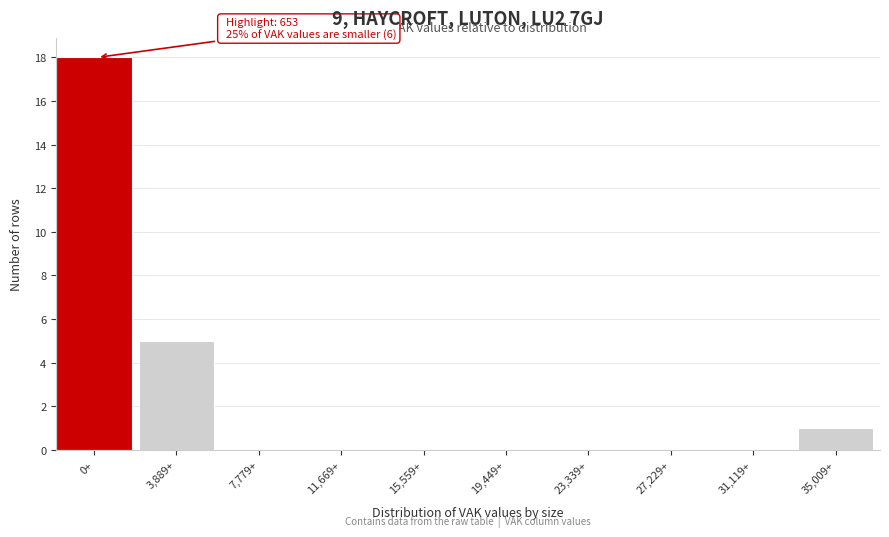

Reading left to right, extract all data points from this chart.

0+=18	3,889+=5	7,779+=0	11,669+=0	15,559+=0	19,449+=0	23,339+=0	27,229+=0	31,119+=0	35,009+=1